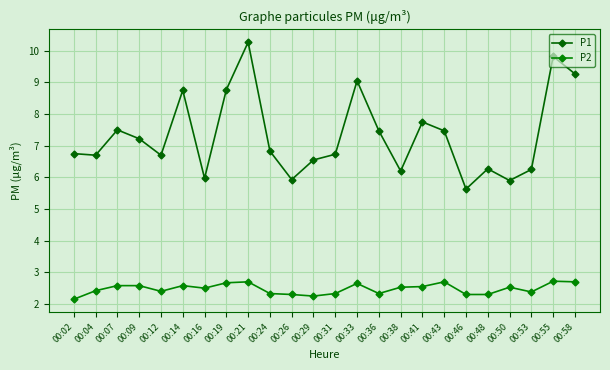

True or false: P2 has a value of 4.2 at 00:16.

False